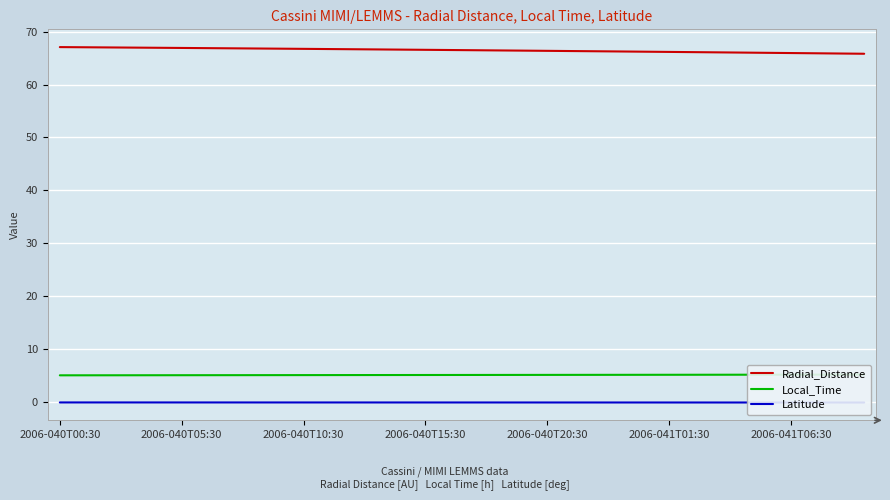

What is the spread (max minus min) of values at 18?

66.5